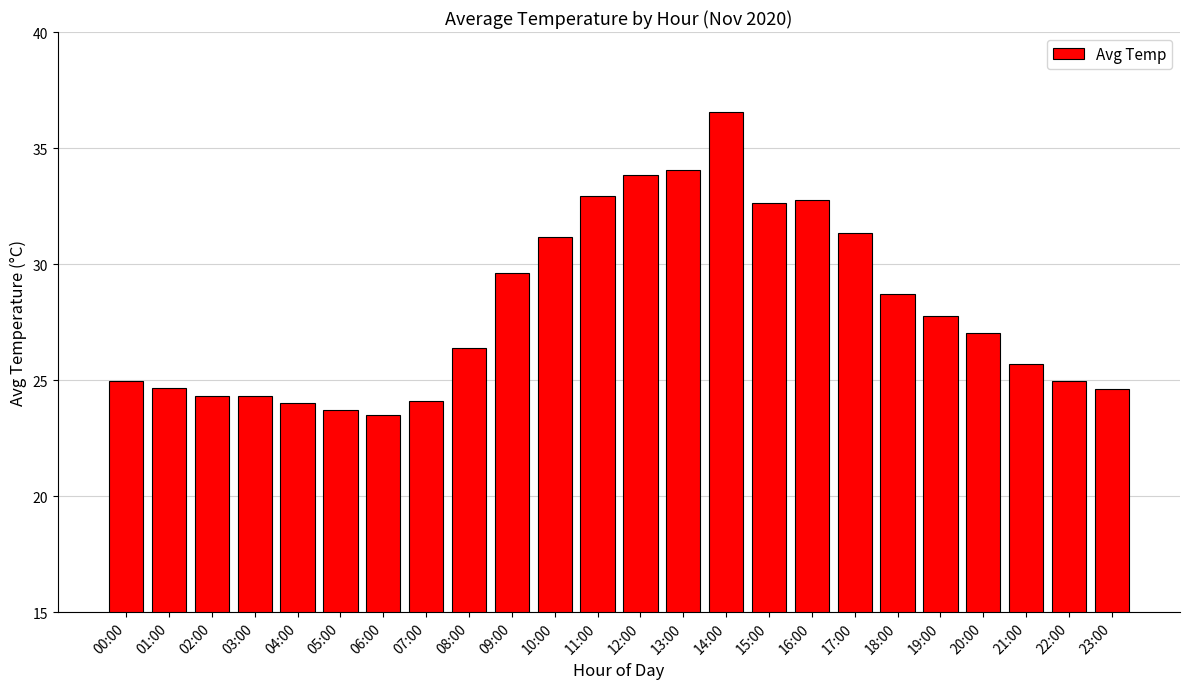

What is the label of the 4th bar from the right?

20:00